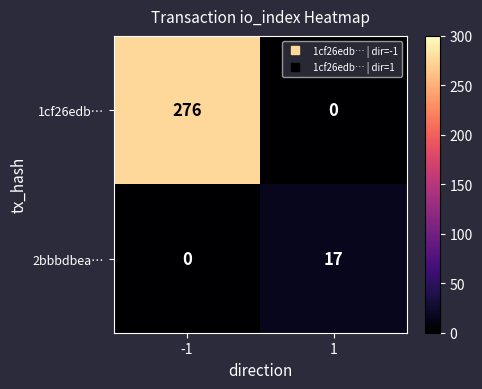

Reading left to right, what are all the values shown in this chart?

1cf26edb…: -1=276	1=0
2bbbdbea…: -1=0	1=17